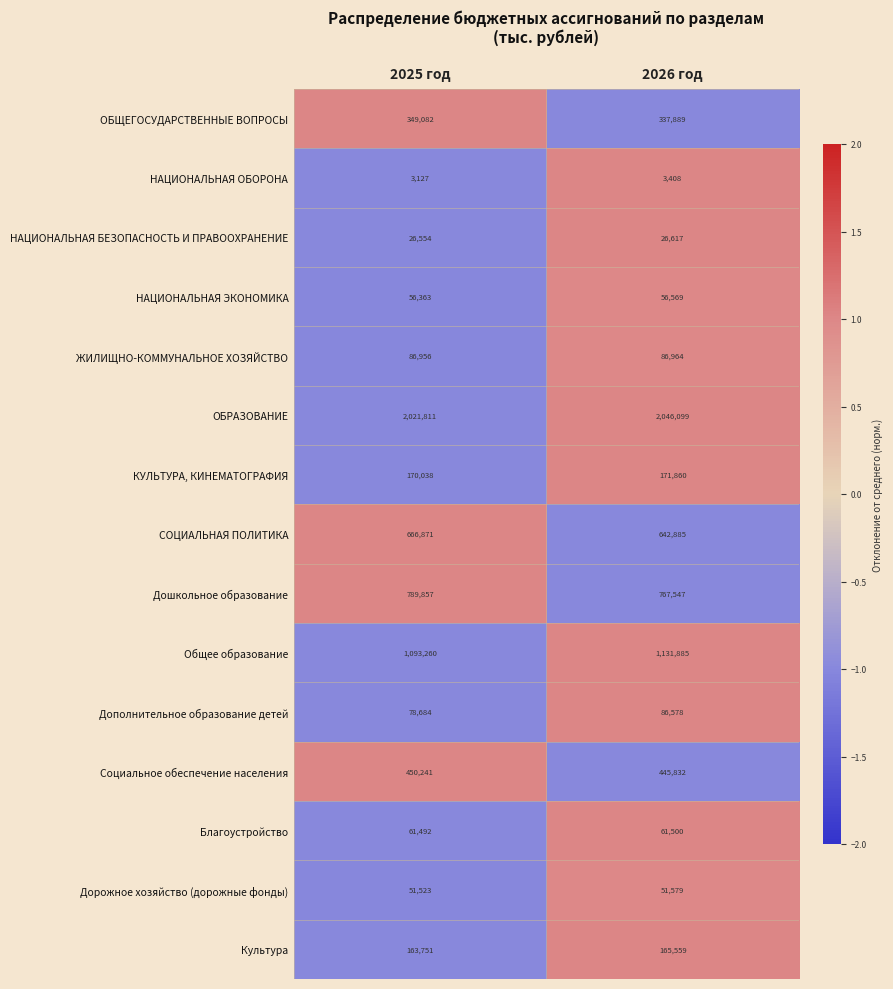

How many values in the Социальное обеспечение населения series are below 450241?

1